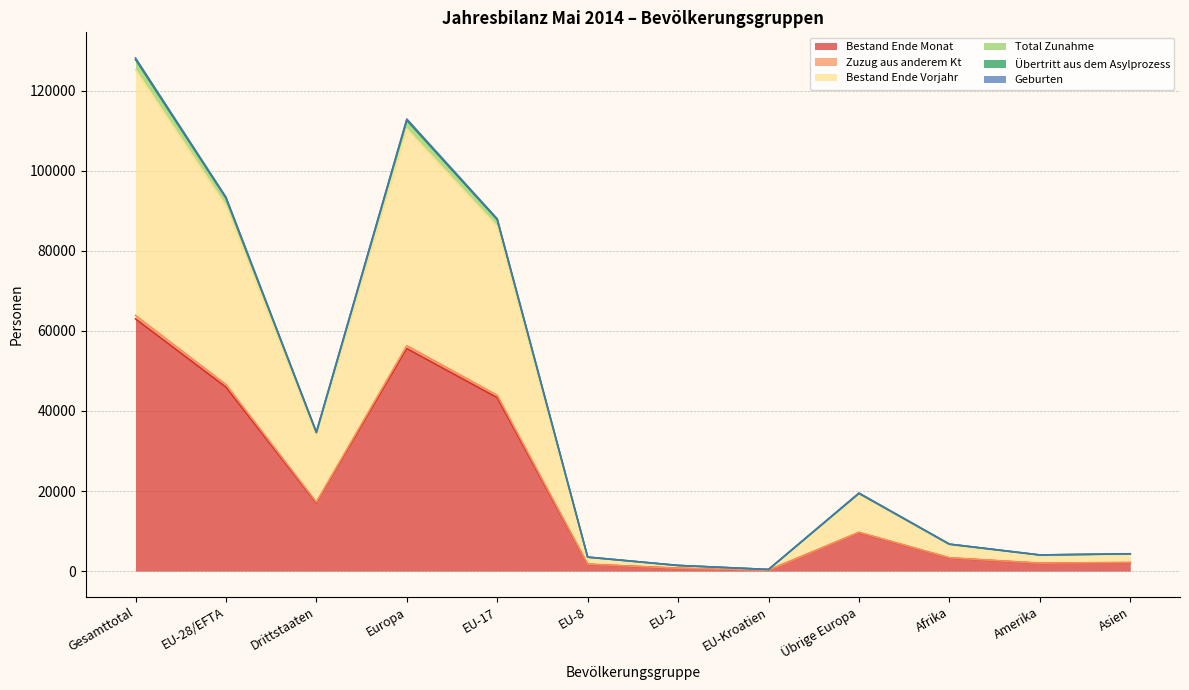

True or false: Geburten and Bestand Ende Vorjahr cross at least once.

False